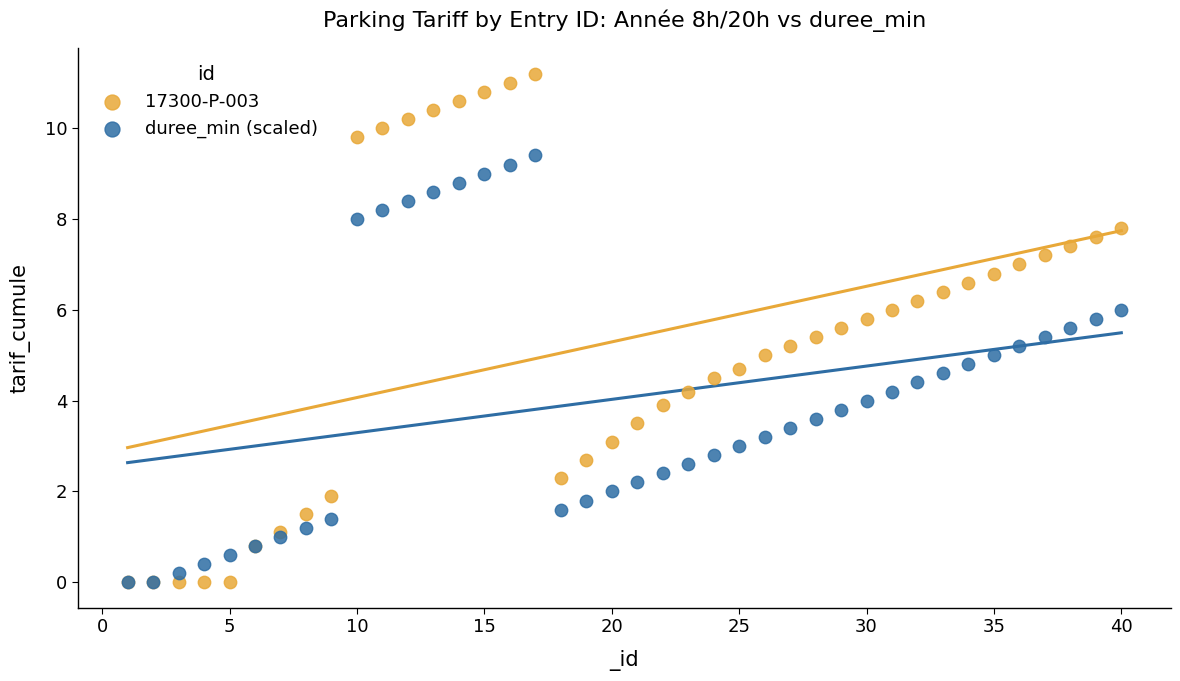

What are all the series names shown in the legend?

17300-P-003, duree_min (scaled)